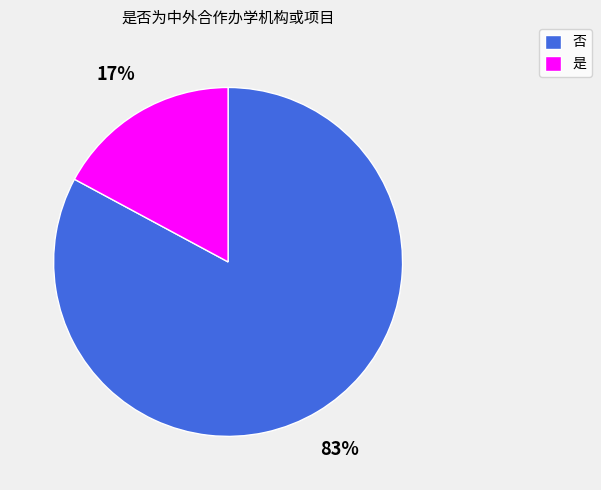

True or false: 是 accounts for 17% of the total.

True